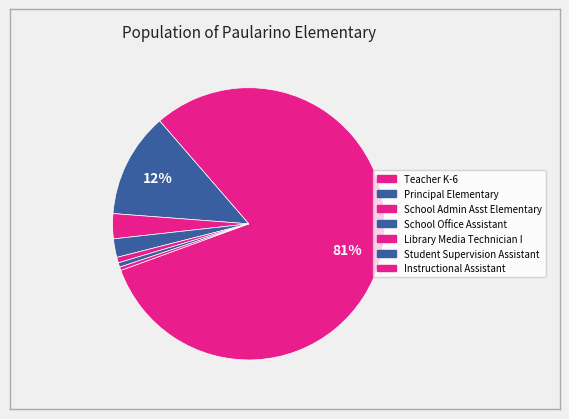

What is the majority slice?

Teacher K-6